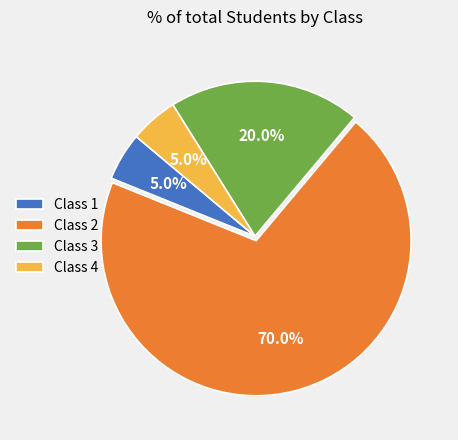

What is the majority slice?

Class 2